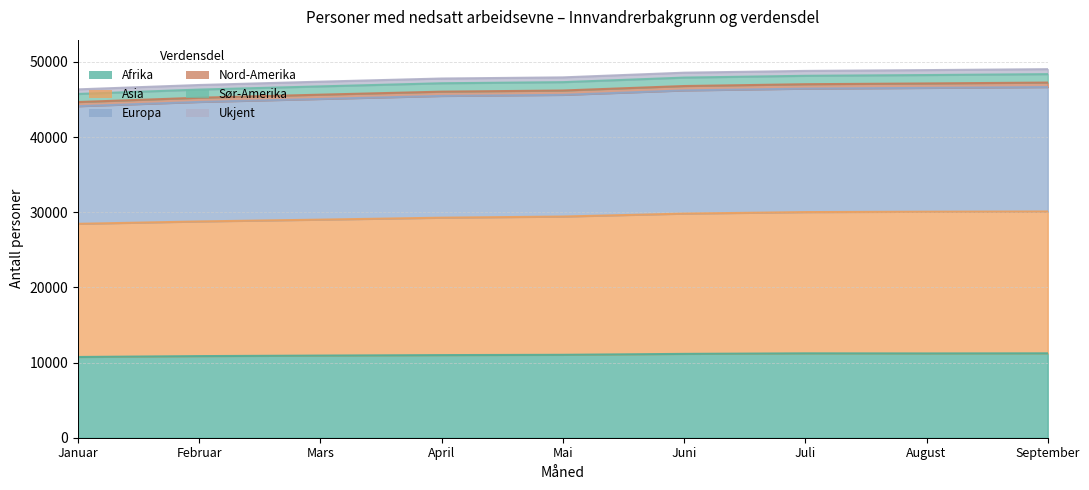

Is it true that Afrika equals 10931 at Mars?

True